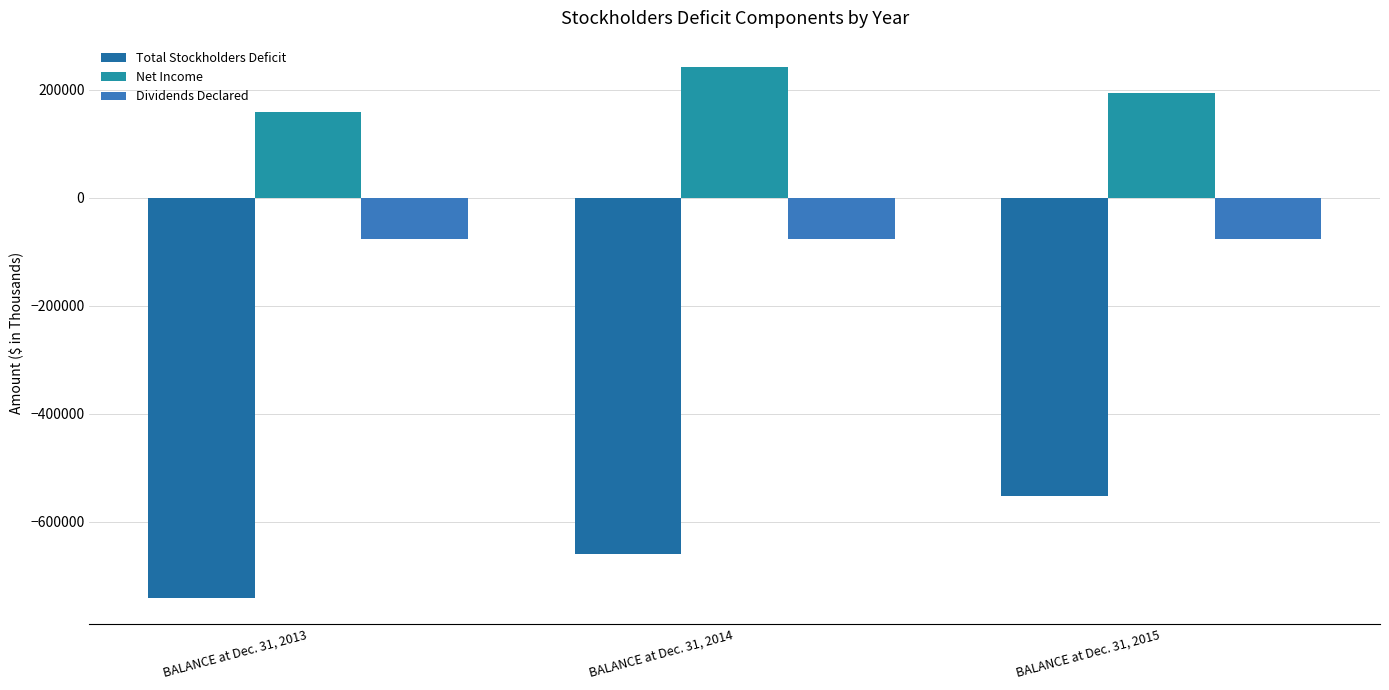

What is the value of the Dividends Declared bar at the 3rd from the left?

-76429